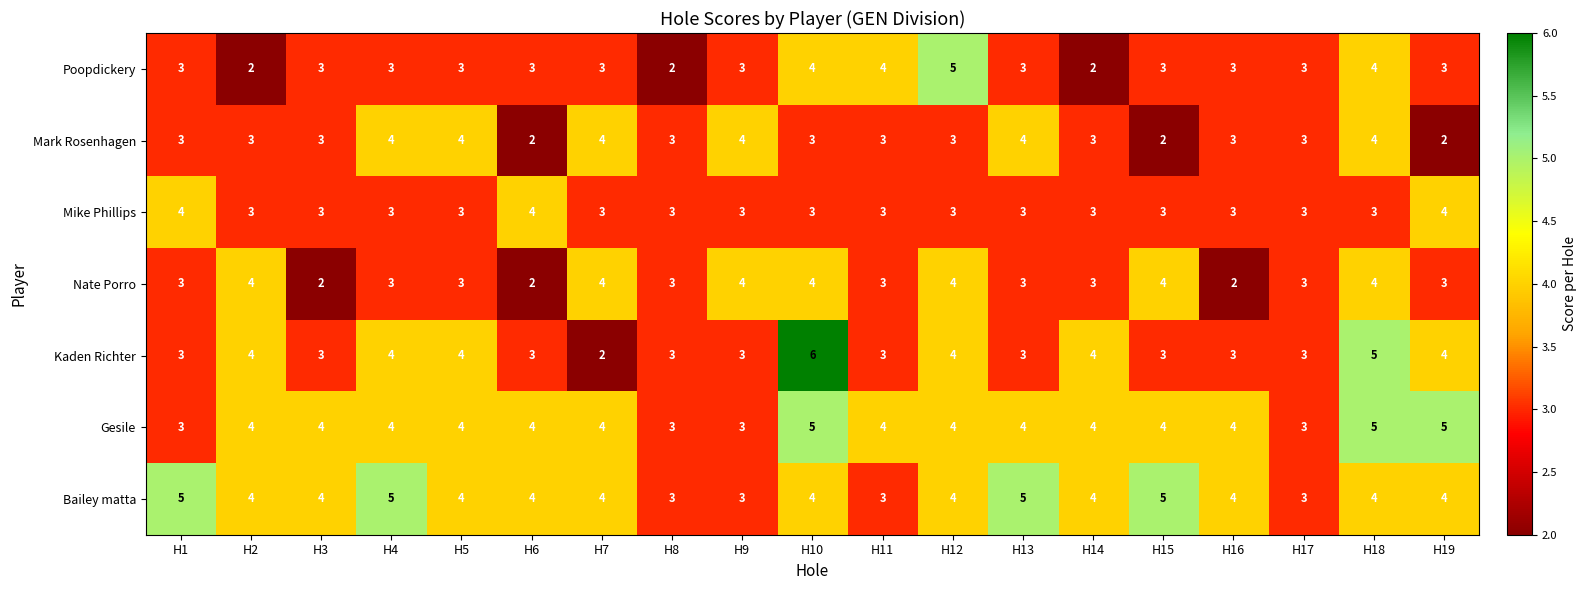

What is the total value across all series at H12?

27